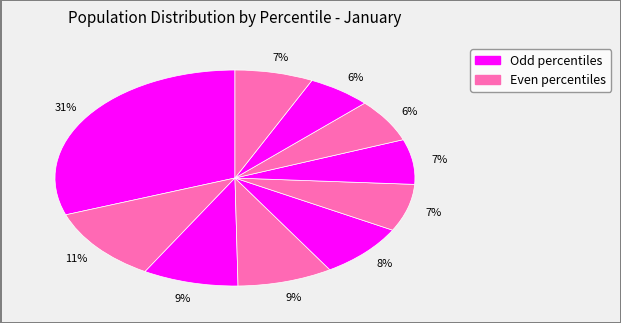

Count the number of slices in the pie.

10